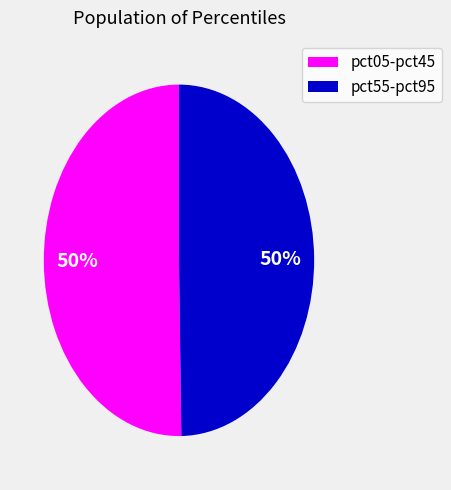

To the nearest percent, what is the average slice percentage?

50%